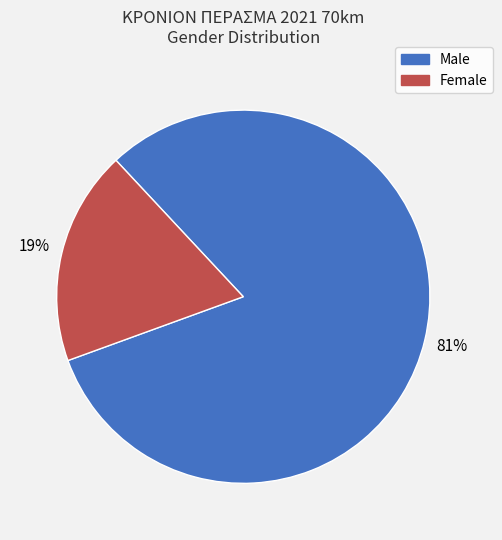

Which slice represents more than half of the pie?

Male